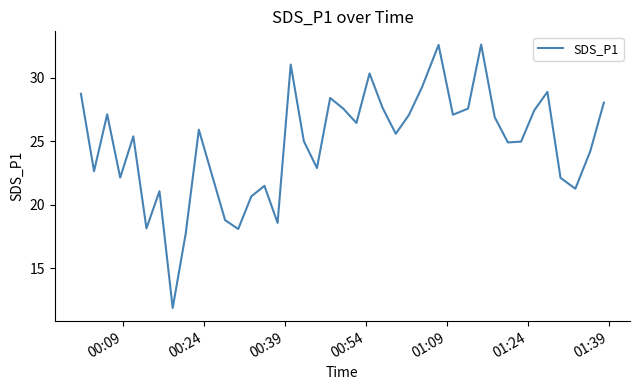

What is the minimum value shown in the chart?

11.9